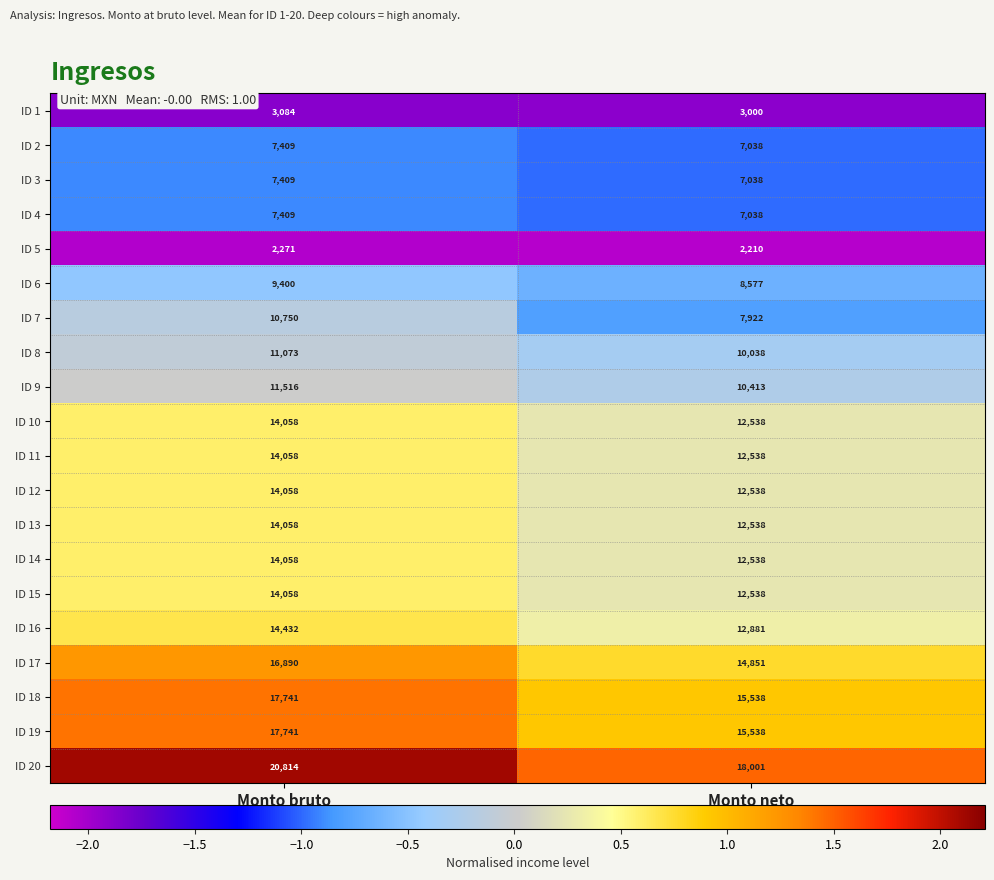

What is the total value across all series at Monto bruto?

242287